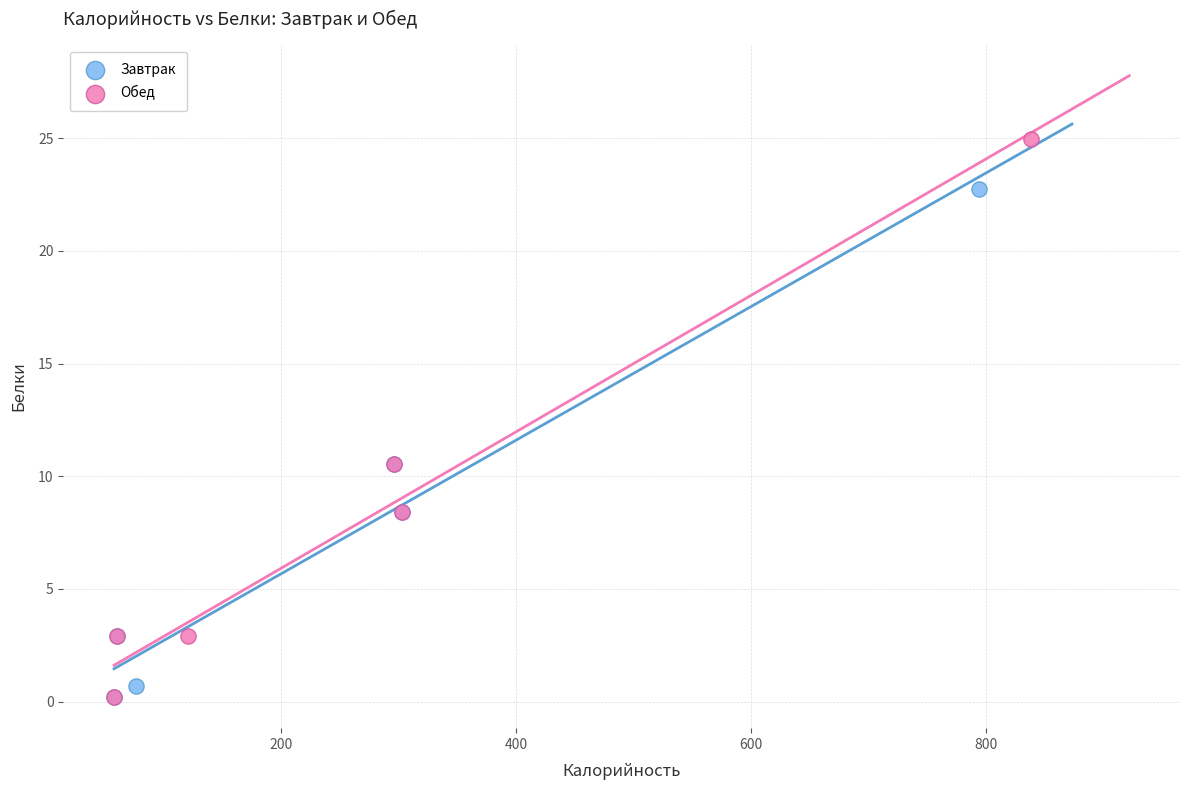

Which series reaches the maximum Y coordinate?

Обед